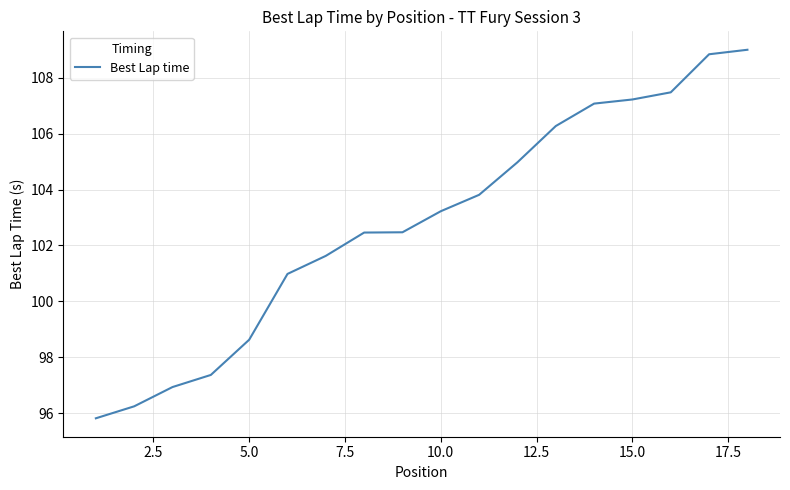

How many distinct data groups are displayed?

1